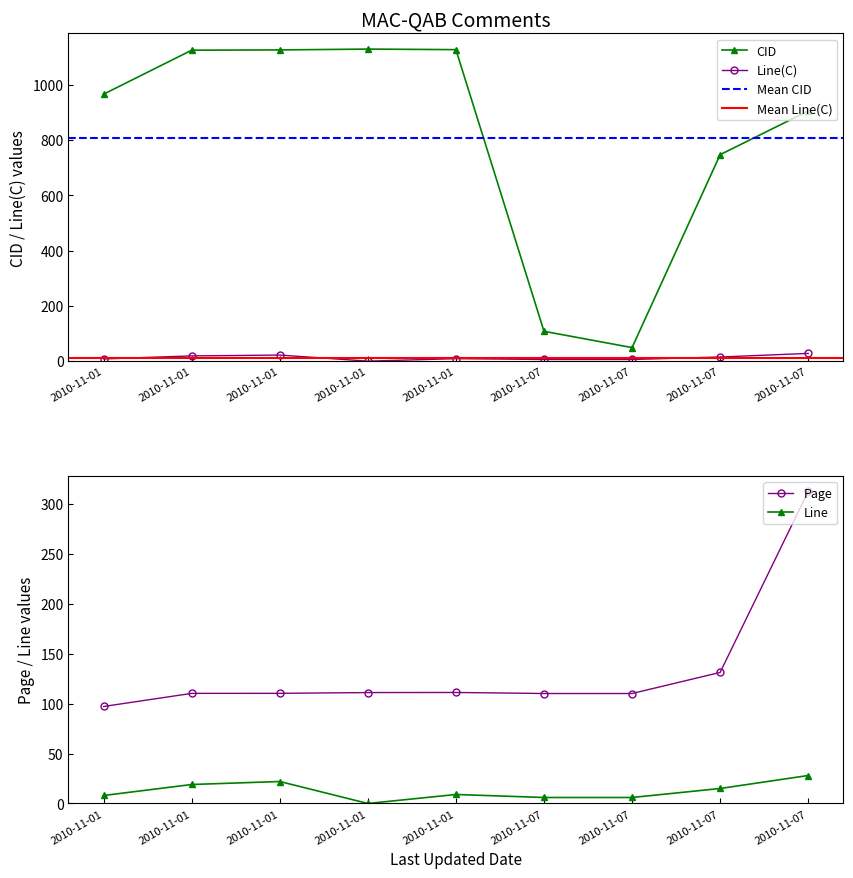

Reading left to right, transcribe all the data shown in this chart.

CID: 966.0	1125.0	1126.0	1129.0	1127.0	108.0	49.0	747.0	905.0
Line(C): 8.0	19.0	22.0	0.0	9.0	6.0	6.0	15.0	28.0
Page: 97.1	110.2	110.2	111.0	111.1	110.1	110.1	131.2	312.3
Line: 8.0	19.0	22.0	0.0	9.0	6.0	6.0	15.0	28.0